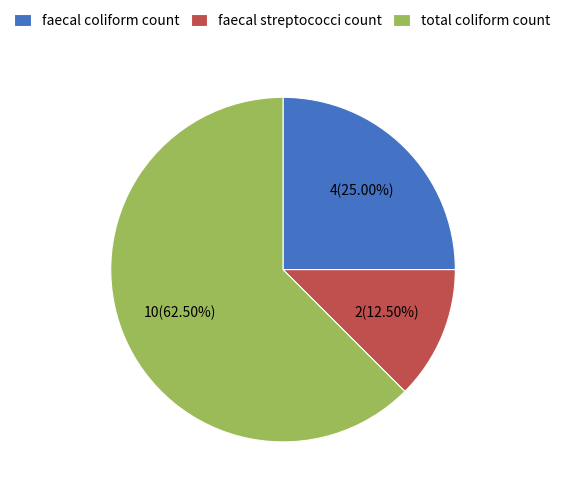

Is the sum of faecal coliform count and total coliform count greater than half?

Yes